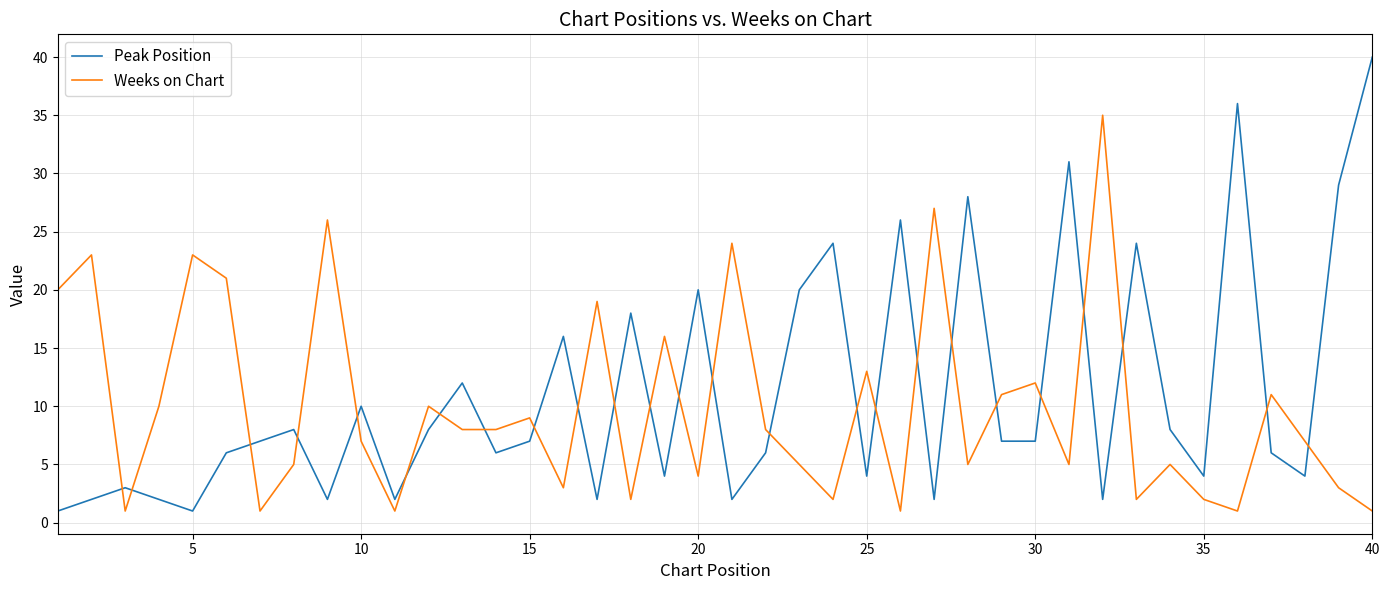

Rank the series by their maximum value, from highest to lowest.

Peak Position, Weeks on Chart